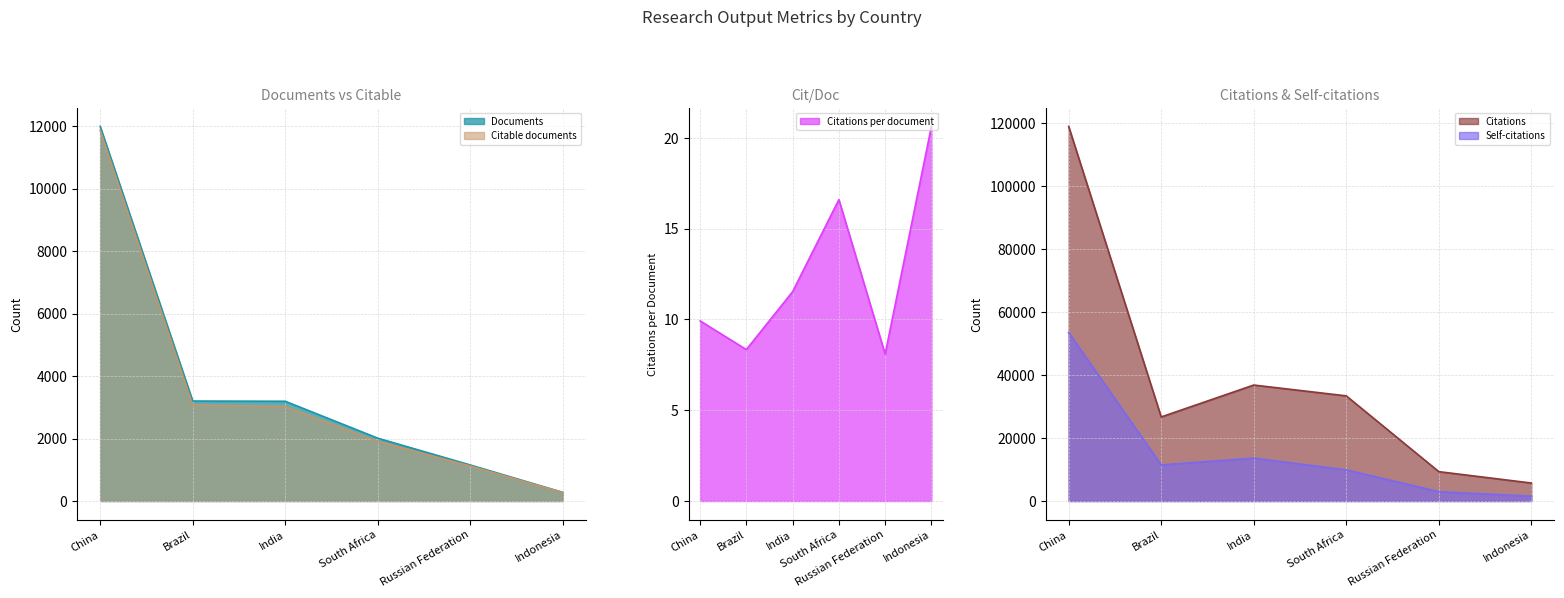

What is the label of the 1st point from the right?

Indonesia